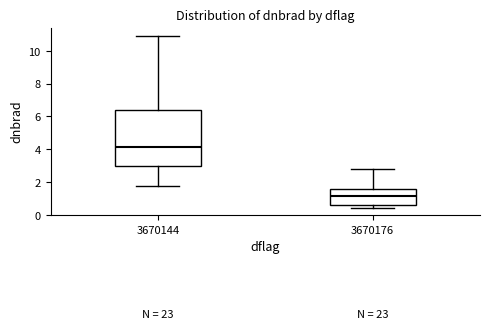

Where is the upper edge of the box at x = 3670144 on the y-axis? The values are not printed on the chart, so give them approximately, as read against the axis.

6.4